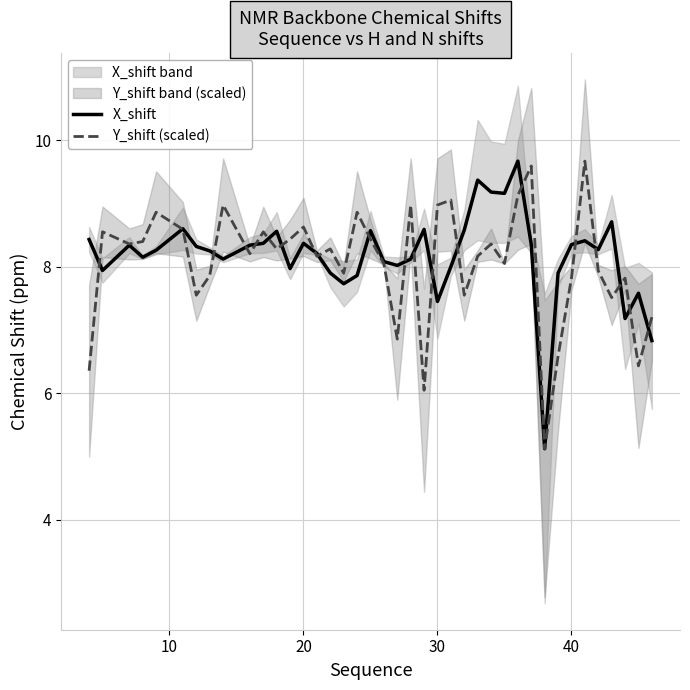

Which series has the largest range (max minus min)?

X_shift